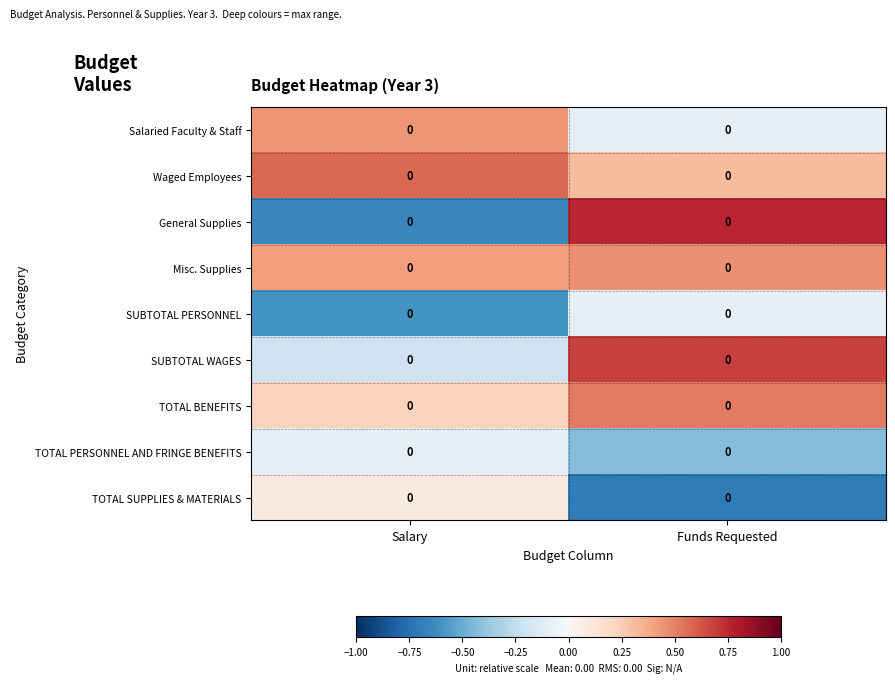

Is the value of General Supplies at Funds Requested greater than the value of TOTAL PERSONNEL AND FRINGE BENEFITS at Salary?

Yes